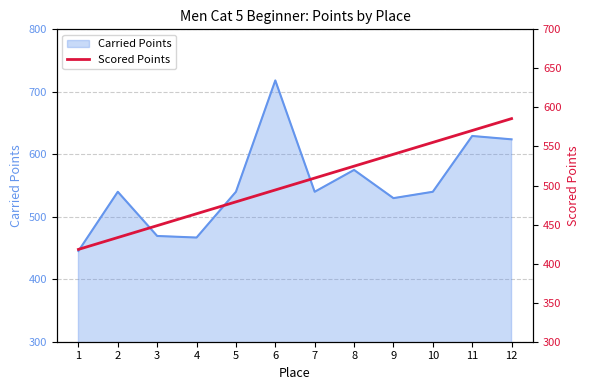

Reading right to left, extract all data points from this chart.

585.7	570.5	555.2	540.0	524.8	509.6	494.3	479.1	463.9	448.6	433.4	418.2